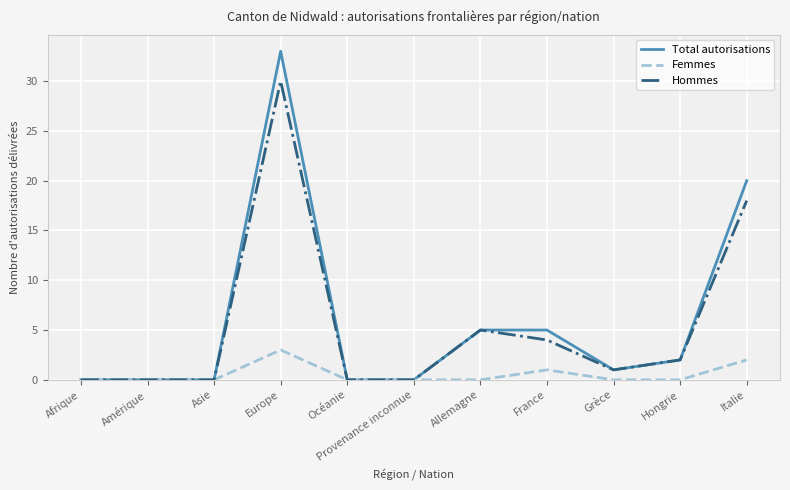

Reading right to left, list all the values displayed in this chart.

Total autorisations: 20	2	1	5	5	0	0	33	0	0	0
Femmes: 2	0	0	1	0	0	0	3	0	0	0
Hommes: 18	2	1	4	5	0	0	30	0	0	0